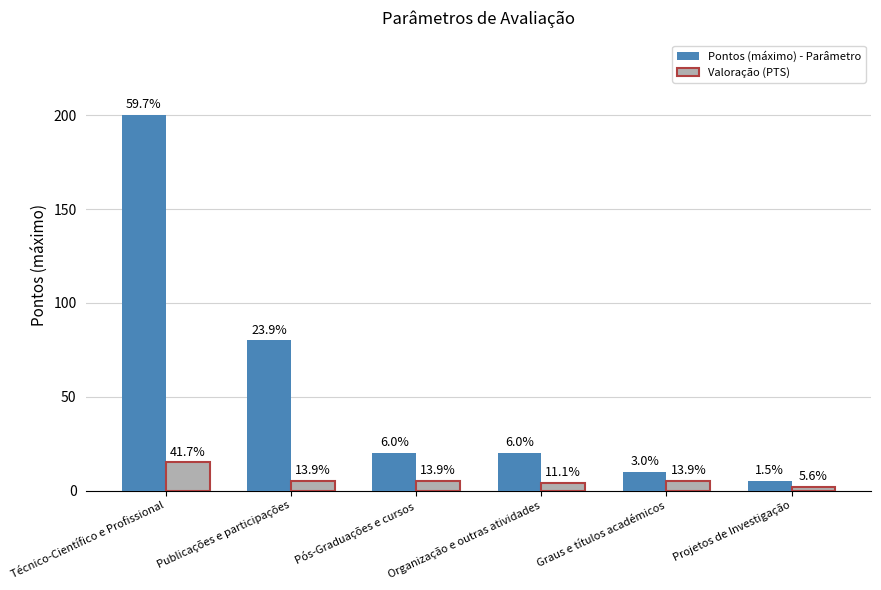

True or false: Pontos (máximo) - Parâmetro has a value of 7 at Pós-Graduações e cursos.

False